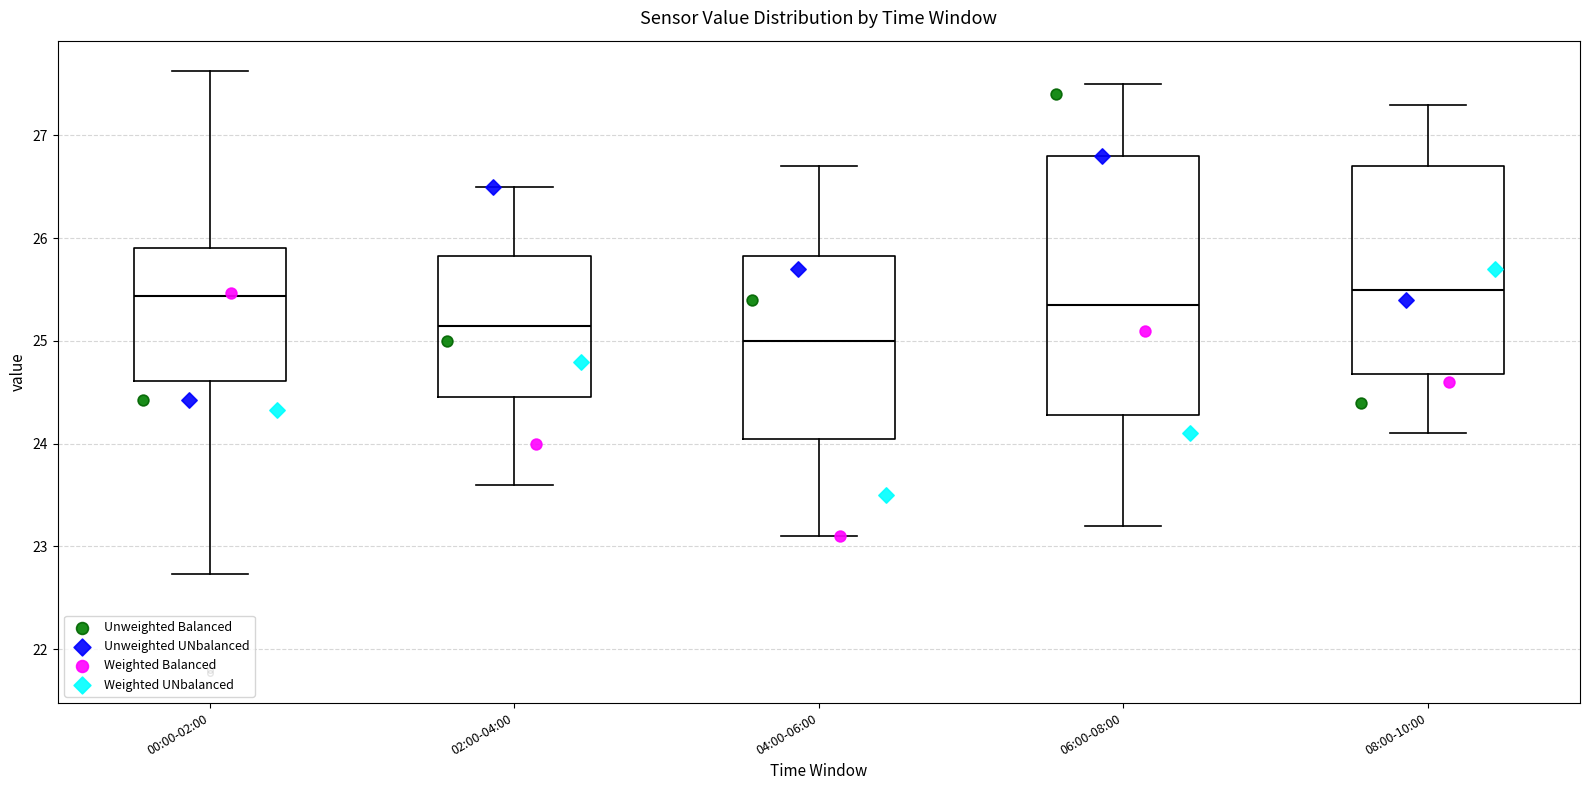

Reading left to right, read every box against the y-axis: the position of its median line, the range the box covers, and the ends of its whiskers. The values are not printed on the chart, so give them approximately, as read against the axis.

00:00-02:00: median 25.4, box 24.6 to 25.9, whiskers 22.7 to 27.6
02:00-04:00: median 25.2, box 24.5 to 25.8, whiskers 23.6 to 26.5
04:00-06:00: median 25.0, box 24.1 to 25.8, whiskers 23.1 to 26.7
06:00-08:00: median 25.4, box 24.3 to 26.8, whiskers 23.2 to 27.5
08:00-10:00: median 25.5, box 24.7 to 26.7, whiskers 24.1 to 27.3